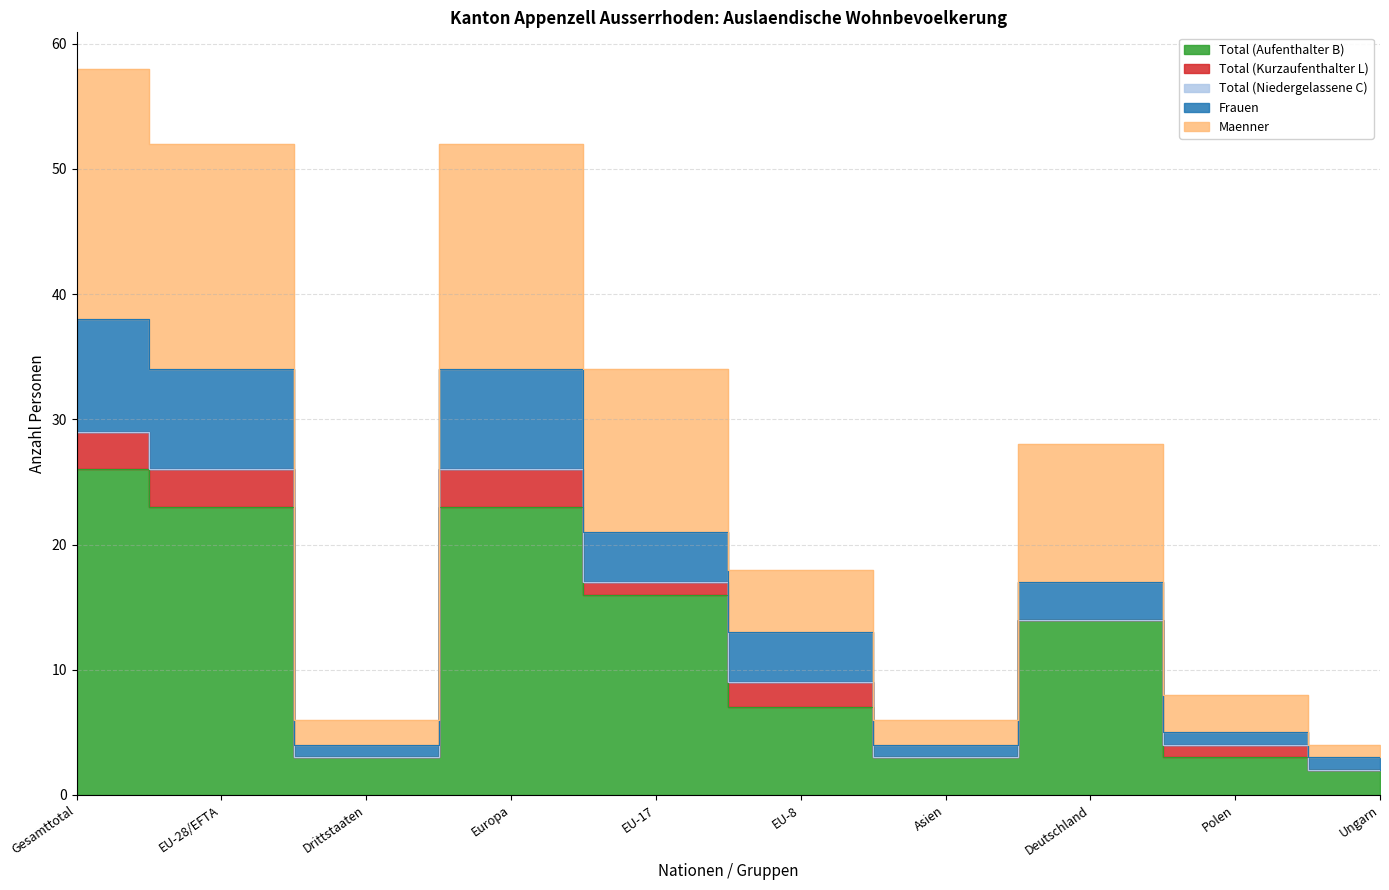

How many data points does each series have?

10